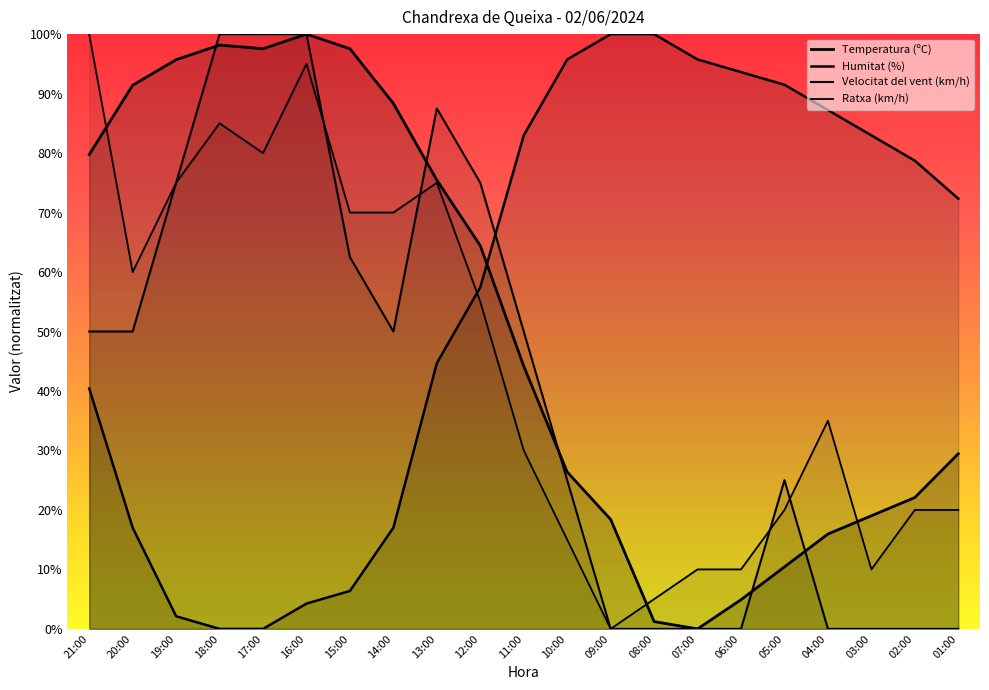

What is the difference between the maximum and minimum values in the Velocitat del vent (km/h) series?

100.0